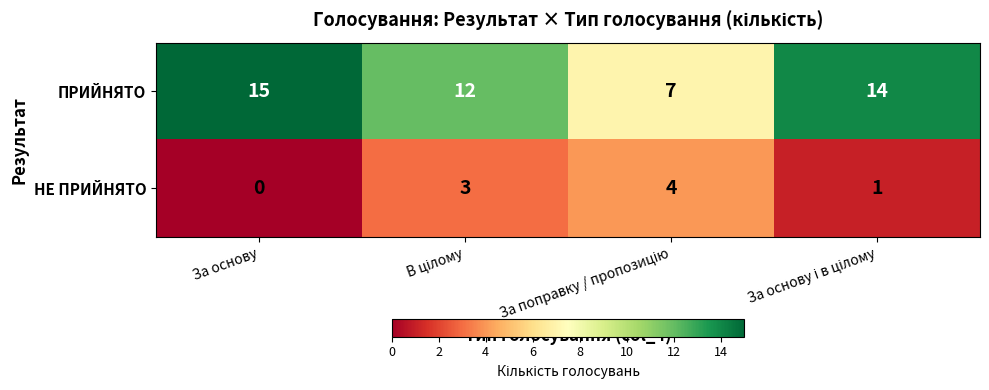

Rank the series at За основу from highest to lowest value.

ПРИЙНЯТО, НЕ ПРИЙНЯТО